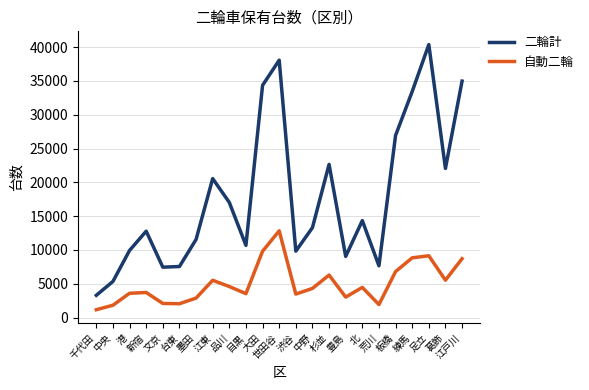

Is it true that 自動二輪 equals 9811 at 大田?

True